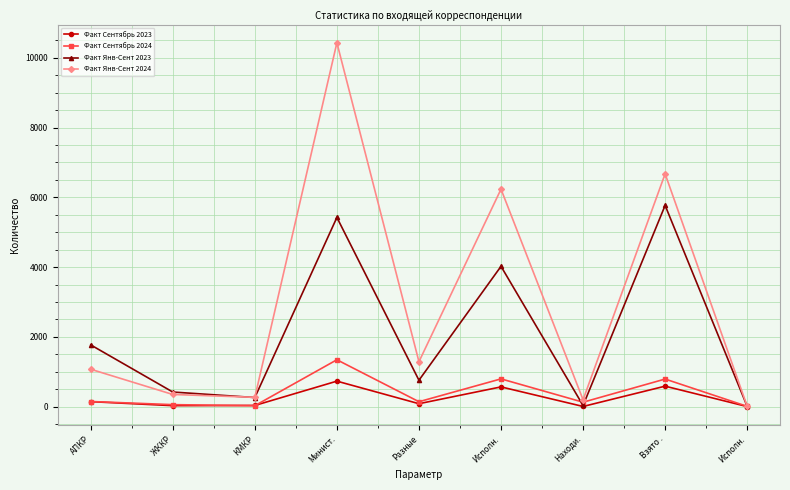

Is this an area chart (filled region under the line)?

No